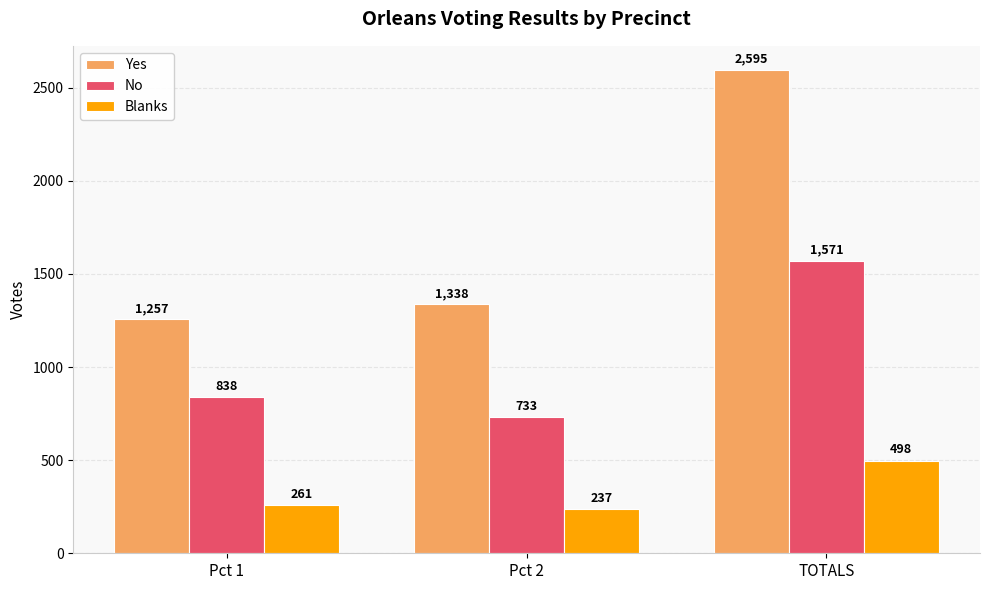

What are all the series names shown in the legend?

Yes, No, Blanks